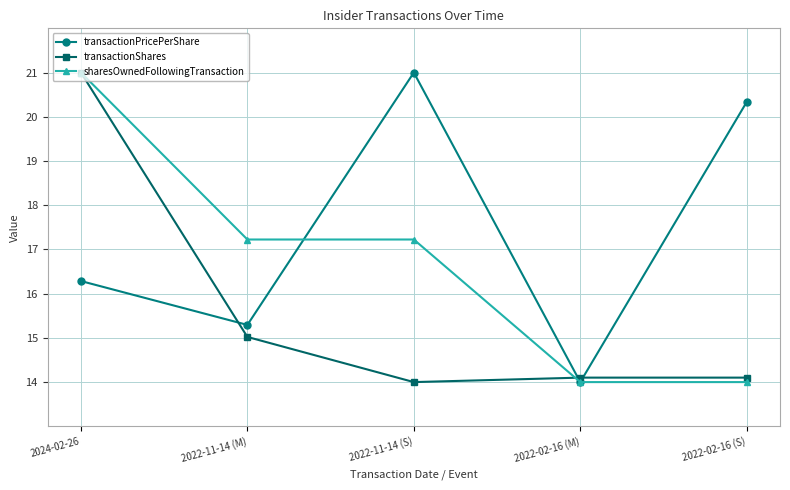

In transactionShares, how many points are lower than both neighbors (excluding endpoints)?

1